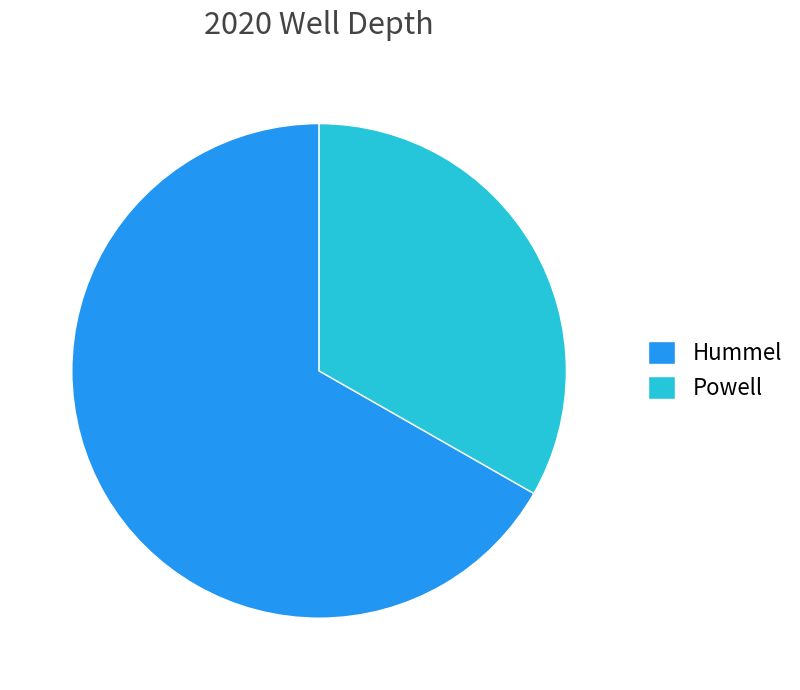

Does Hummel account for over 50% of the chart?

Yes